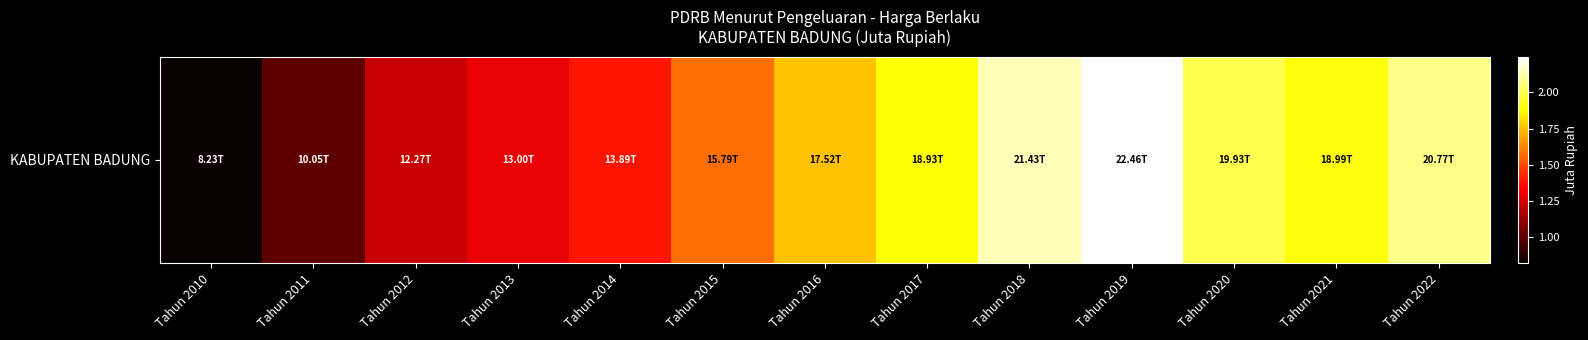

Which label corresponds to the largest value in the chart?

Tahun 2019